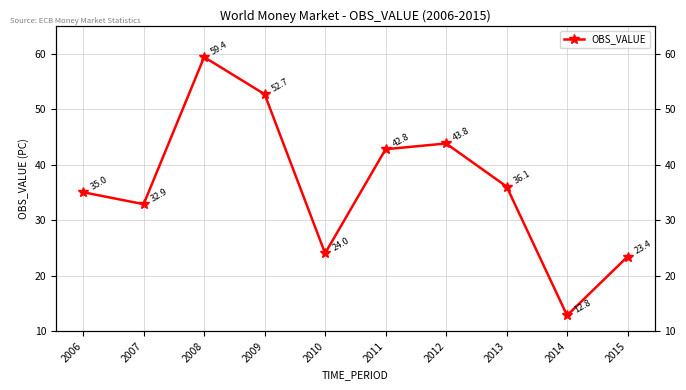

The value at 2009 is 31.4. True or false?

False